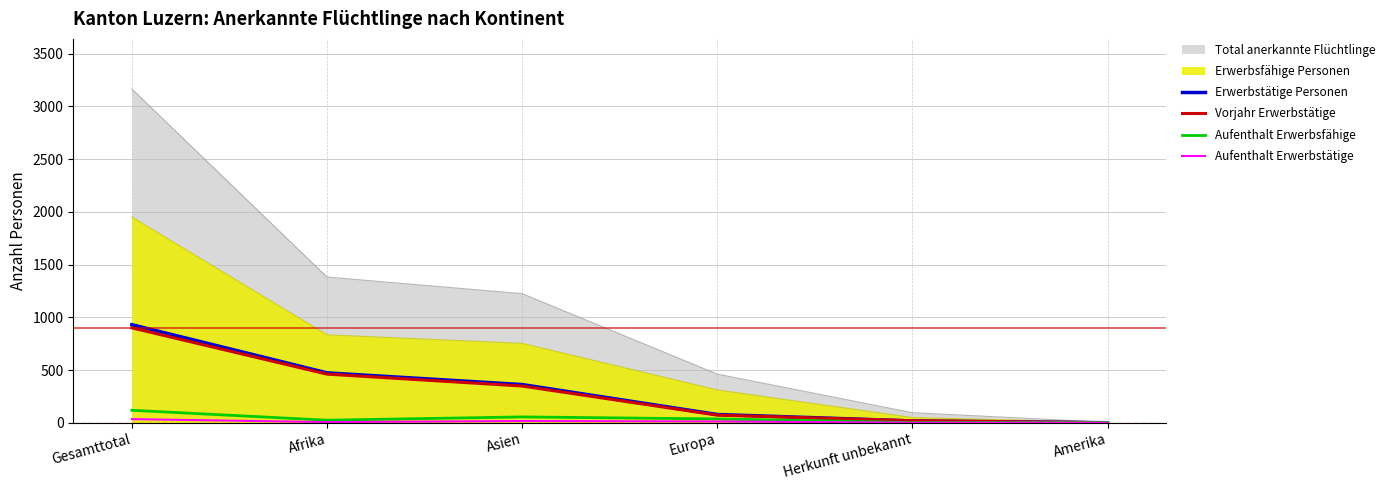

Does the chart display data point markers on the line(s)?

No